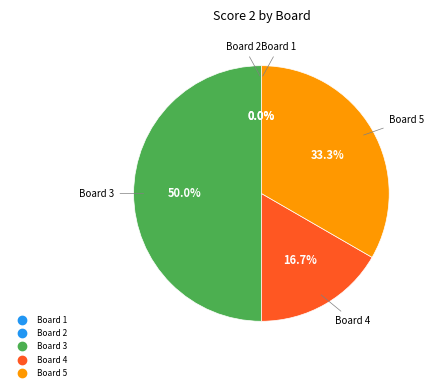

Does Board 4 account for over 50% of the chart?

No